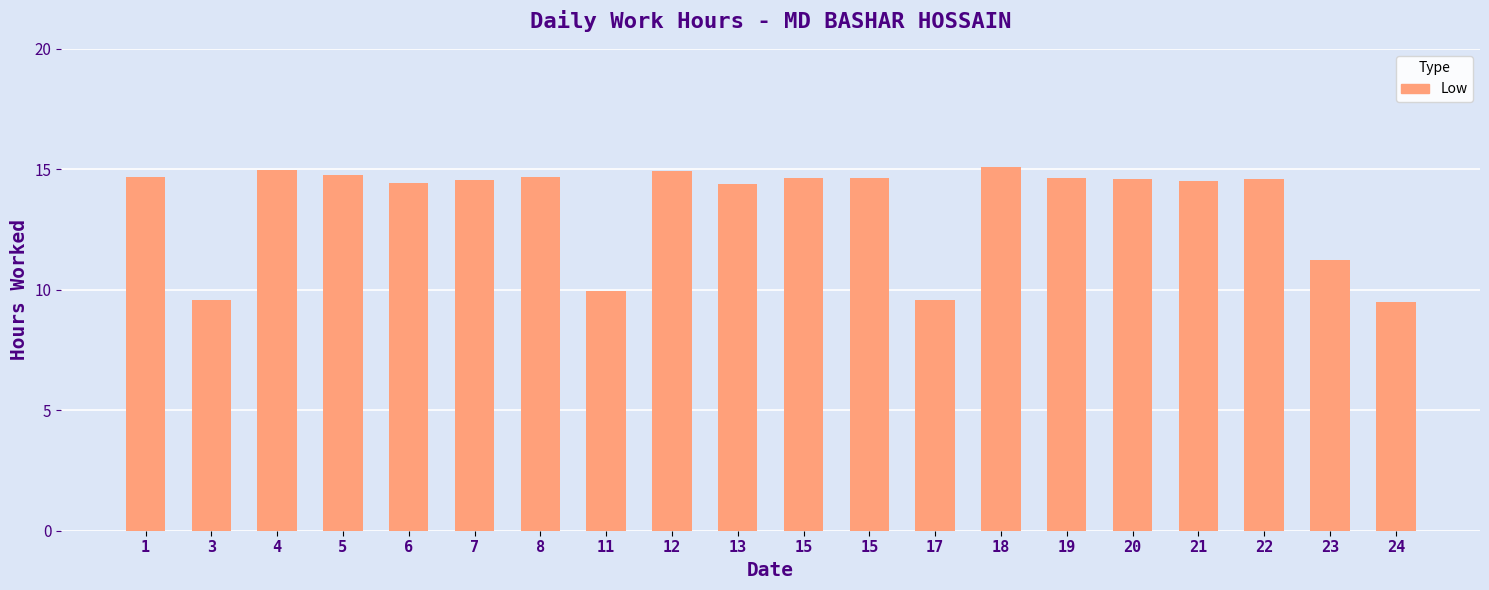

What is the difference between the maximum and minimum values?

5.6